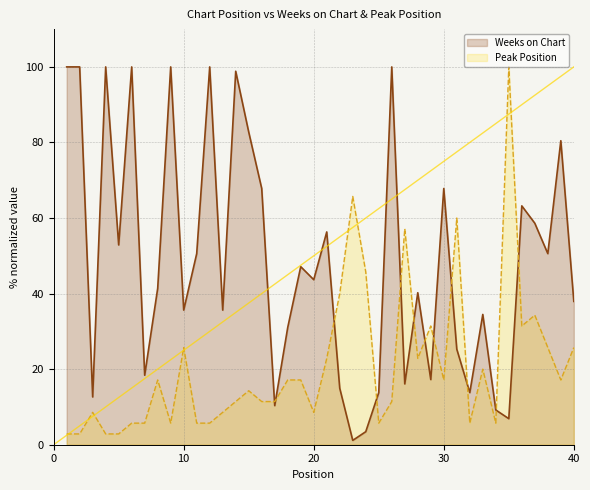

How many lines are shown in the chart?

2